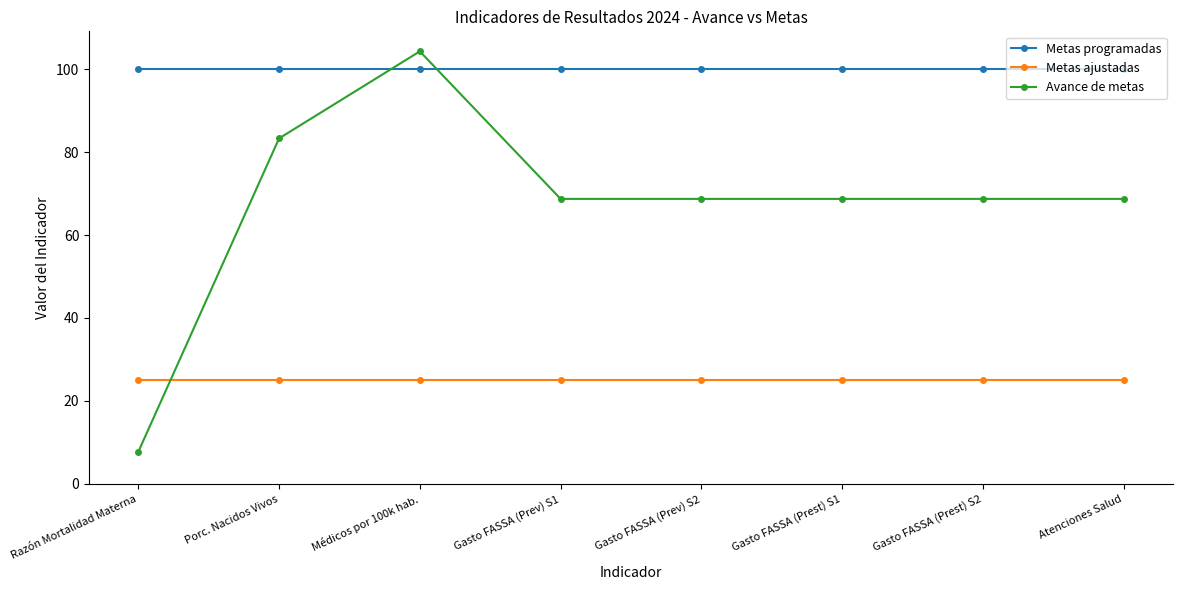

Rank the series at Gasto FASSA (Prev) S1 from lowest to highest value.

Metas ajustadas, Avance de metas, Metas programadas